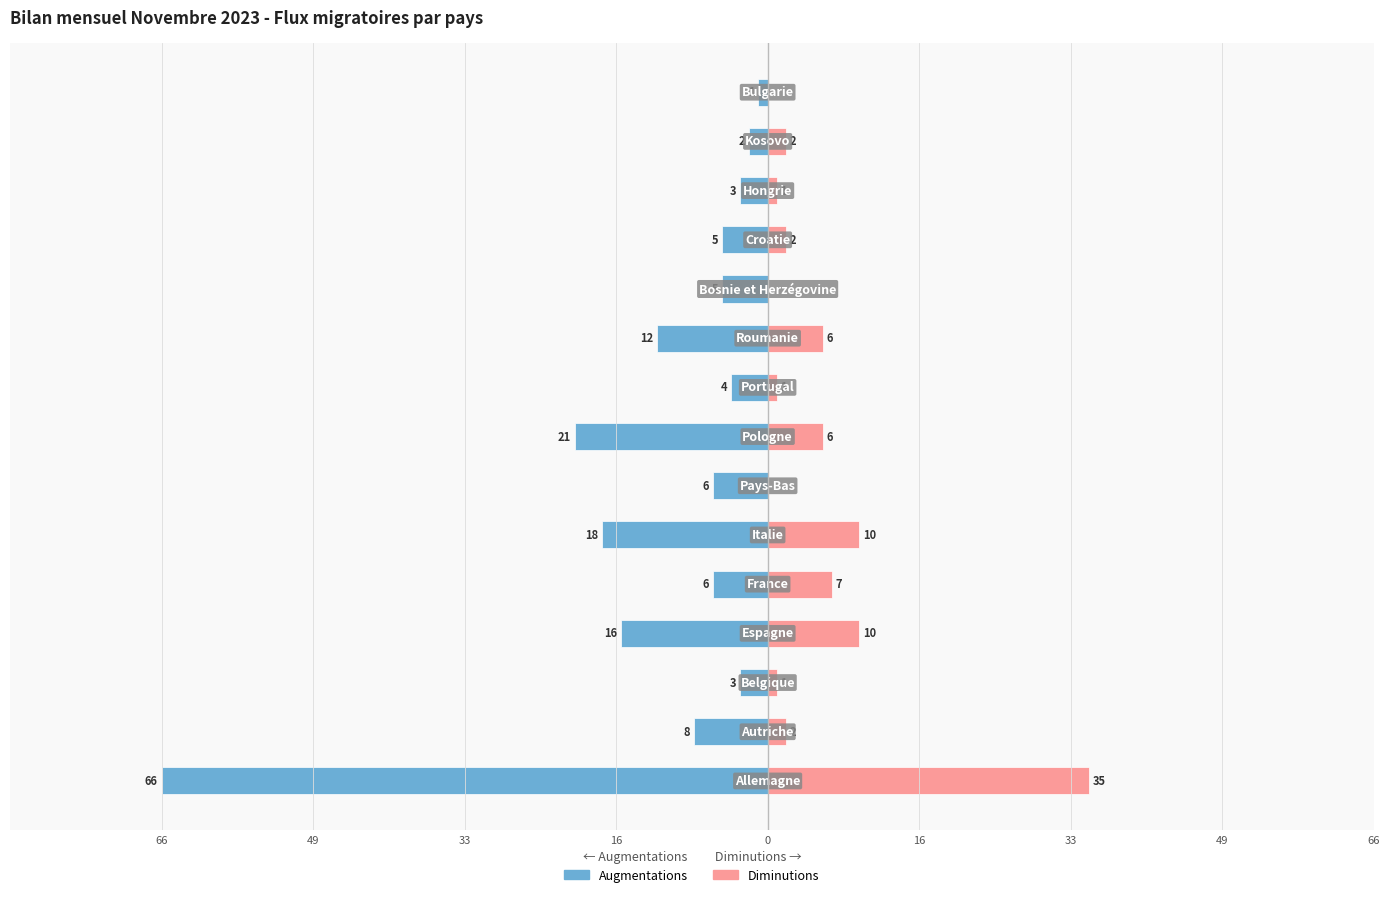

Reading right to left, list all the values displayed in this chart.

Augmentations: -1	-2	-3	-5	-5	-12	-4	-21	-6	-18	-6	-16	-3	-8	-66
Diminutions: 0	2	1	2	0	6	1	6	0	10	7	10	1	2	35